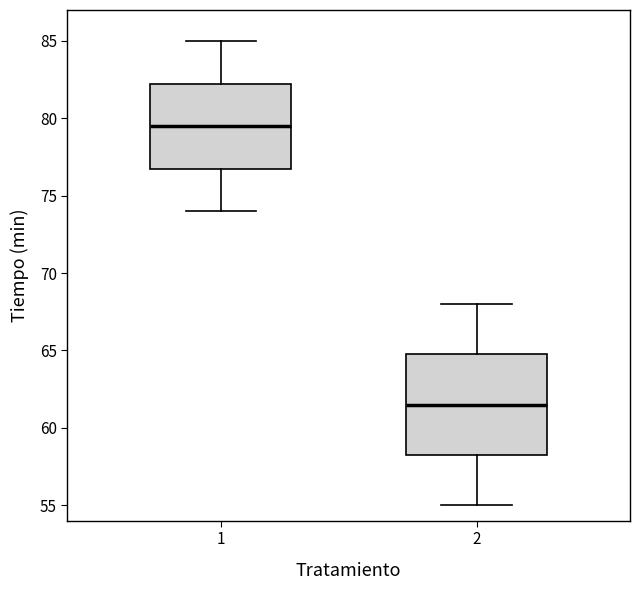

Reading left to right, transcribe this box plot: for each box, give where its median line is, the range the box spans, and where its two whiskers end, as read against the y-axis. The values are not printed on the chart, so give them approximately, as read against the axis.

1: median 79.5, box 77.0 to 82.5, whiskers 74.0 to 85.0
2: median 61.5, box 58.5 to 65.0, whiskers 55.0 to 68.0